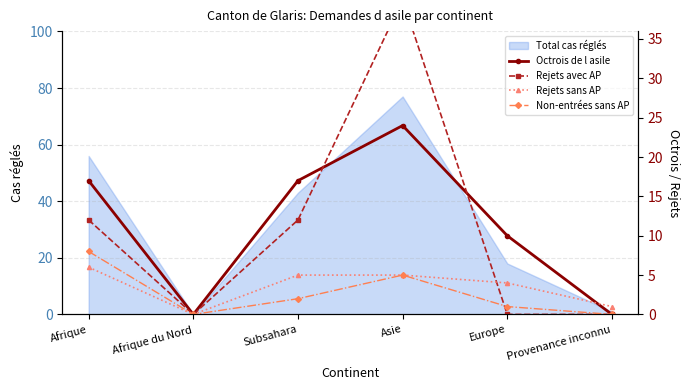

The Non-entrées sans AP series shows 11 at Afrique. True or false?

False